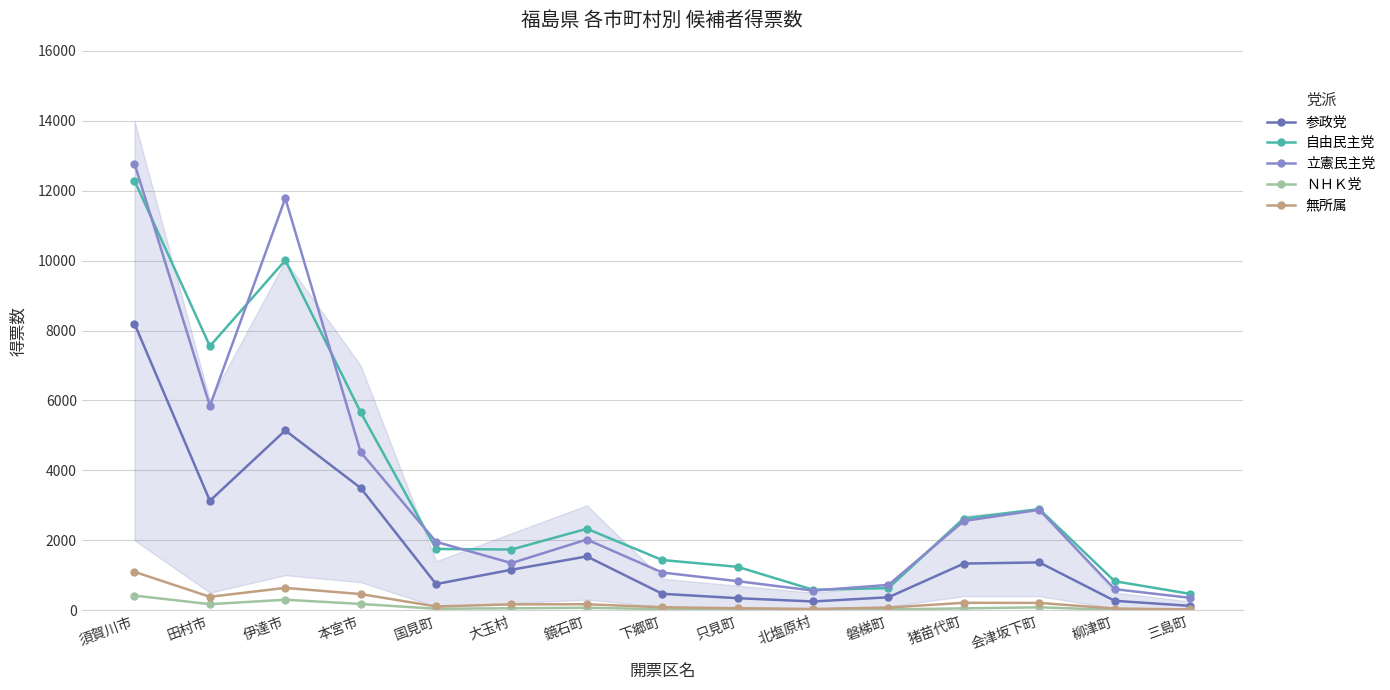

The 自由民主党 series shows 2551 at 伊達市. True or false?

False